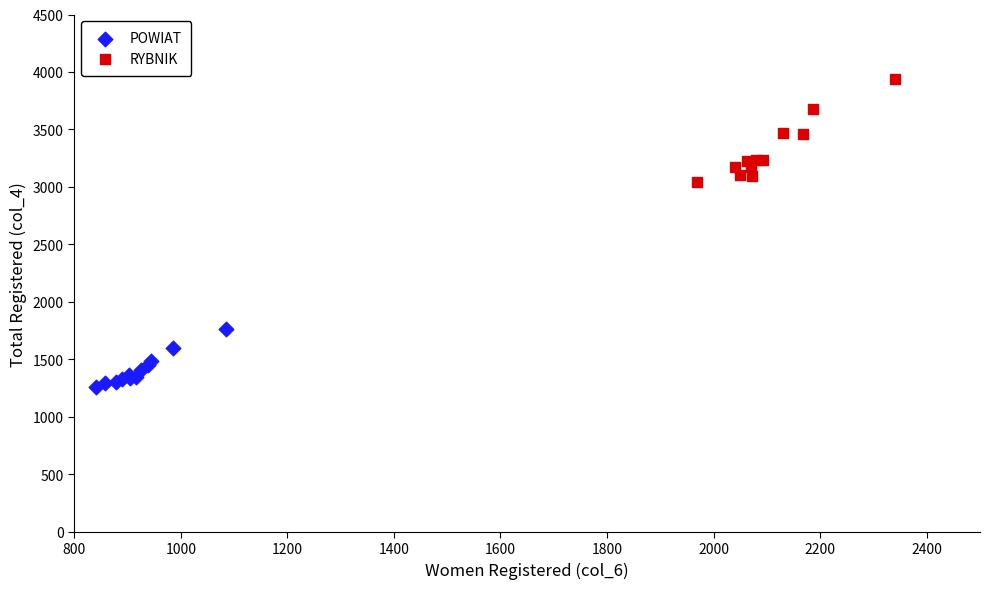

Which series contains the highest Y value?

RYBNIK